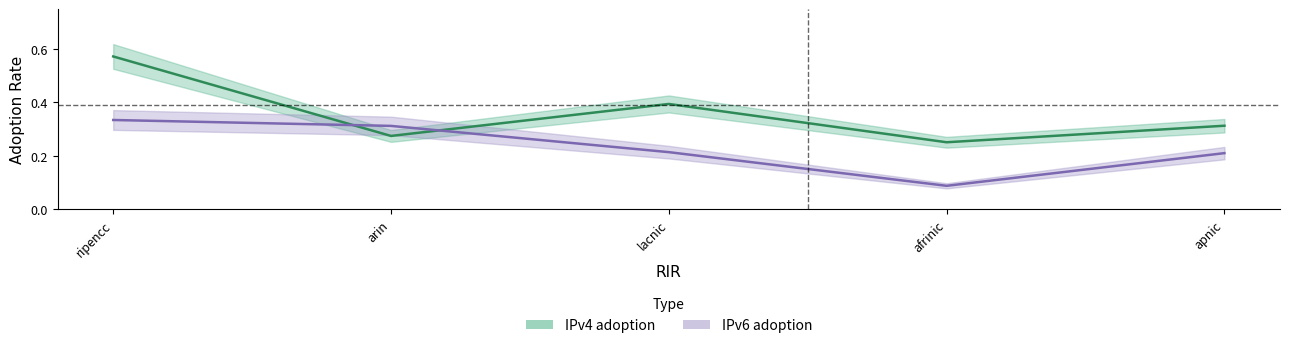

Reading left to right, what are all the values shown in this chart?

IPv4 adoption: 0.6	0.3	0.4	0.3	0.3
IPv6 adoption: 0.3	0.3	0.2	0.1	0.2